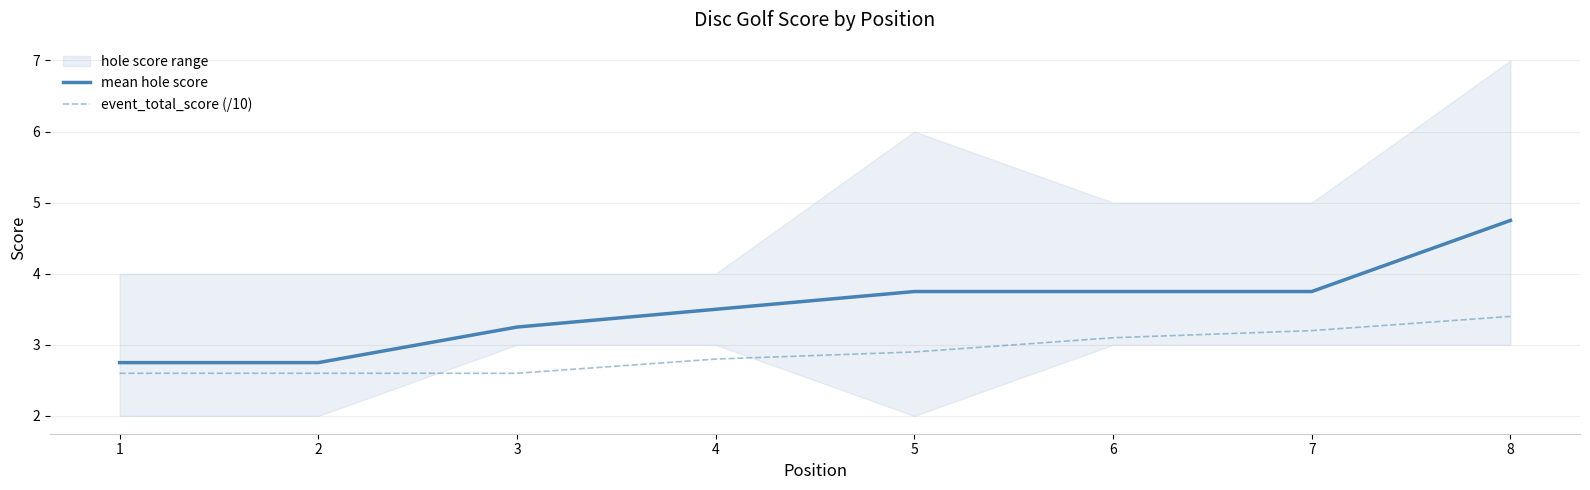

True or false: event_total_score (/10) and mean hole score cross at least once.

False